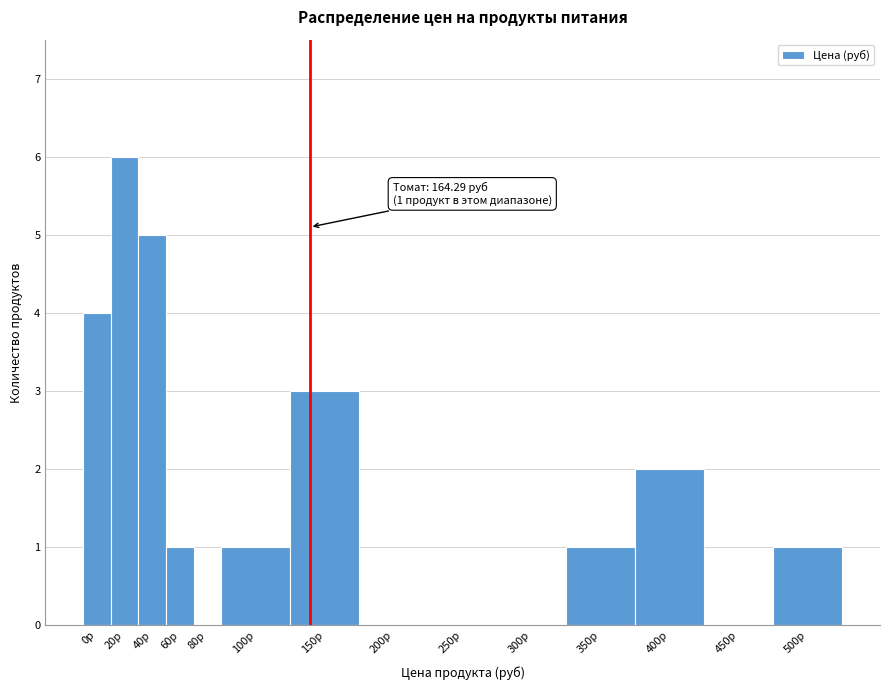

Reading left to right, transcribe all the data shown in this chart.

0р=4	20р=6	40р=5	60р=1	80р=0	100р=1	150р=3	200р=0	250р=0	300р=0	350р=1	400р=2	450р=0	500р=1